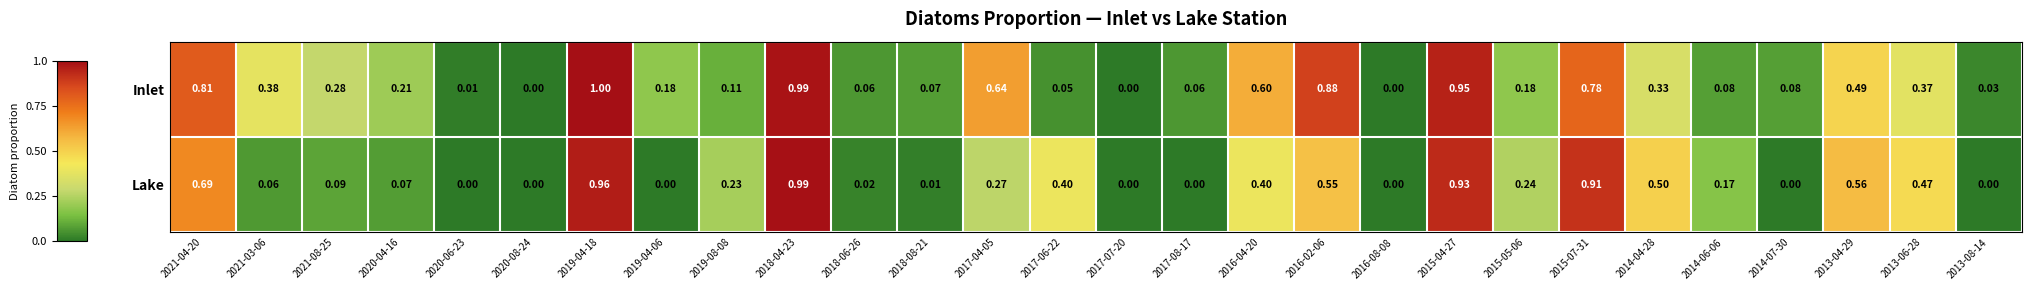

Which label corresponds to the largest value in the chart?

2019-04-18